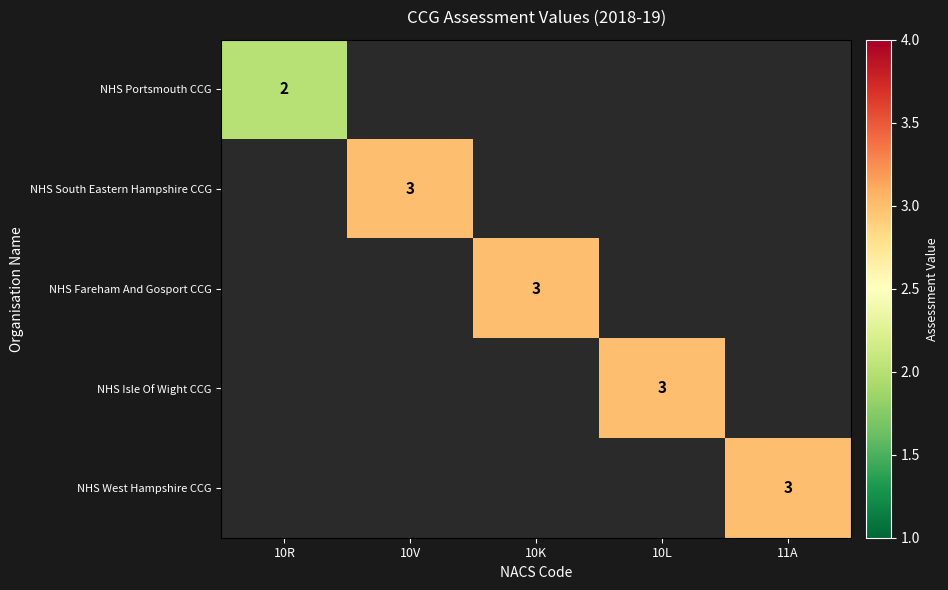

What is the maximum value shown in the chart?

3.0